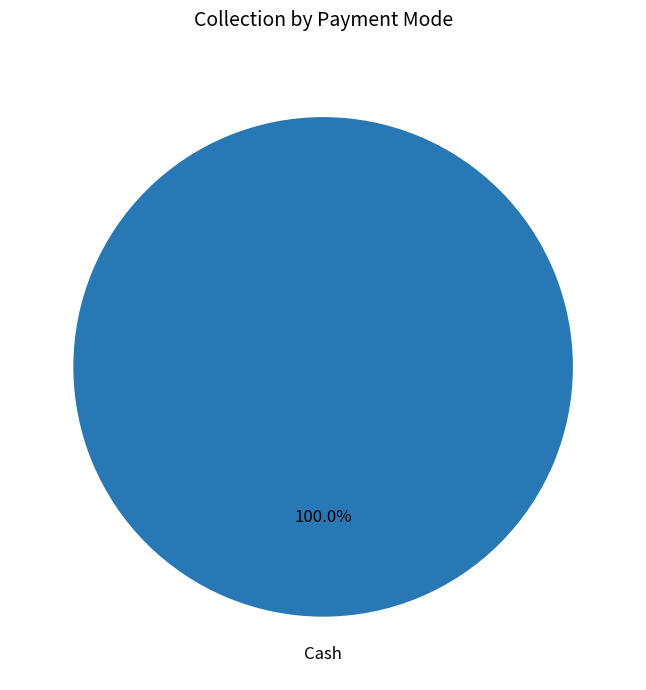

Is there any slice that represents more than half of the pie?

Yes